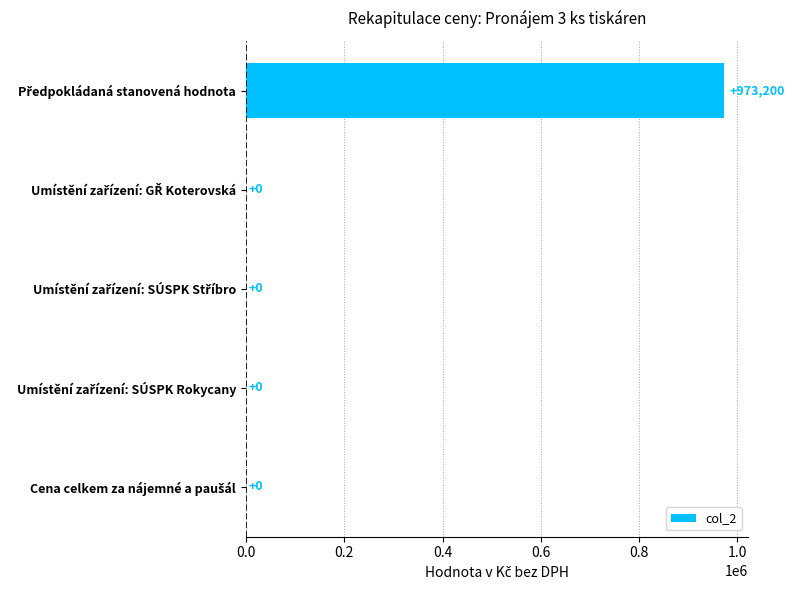

What is the maximum value shown in the chart?

973200